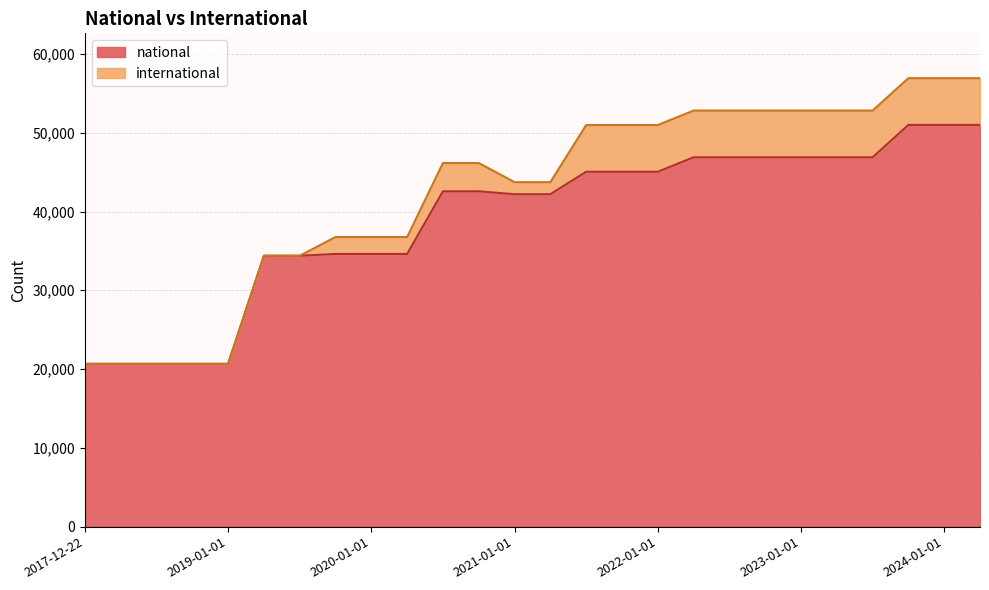

What is the difference between the second highest and minimum values?

30330